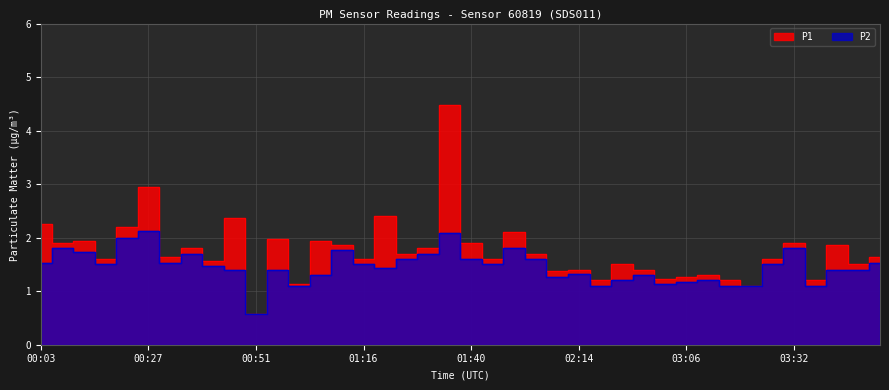

What is the minimum value for P1?

0.6